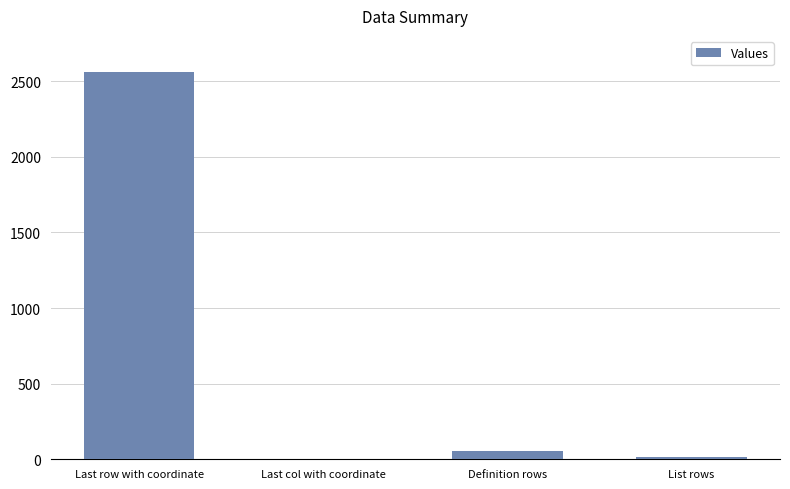

What is the average value?

658